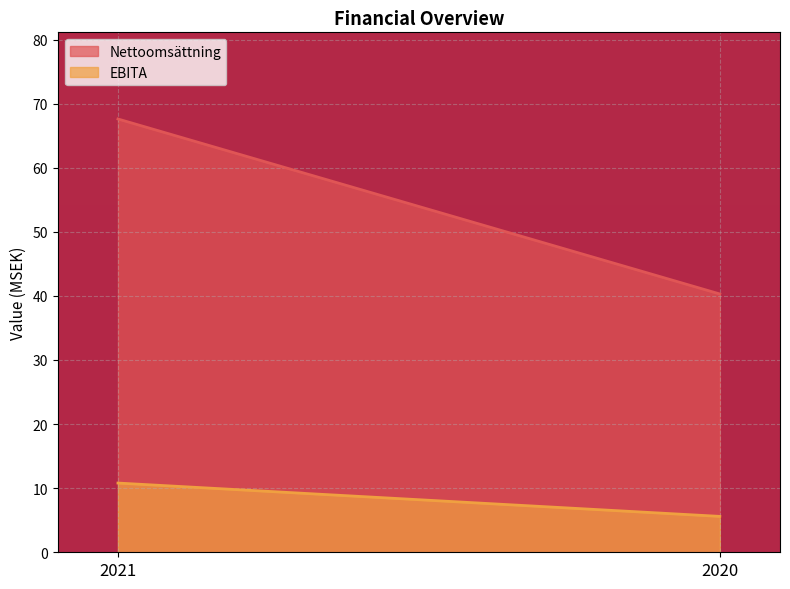

What is the total value across all series at 2020?

45.9